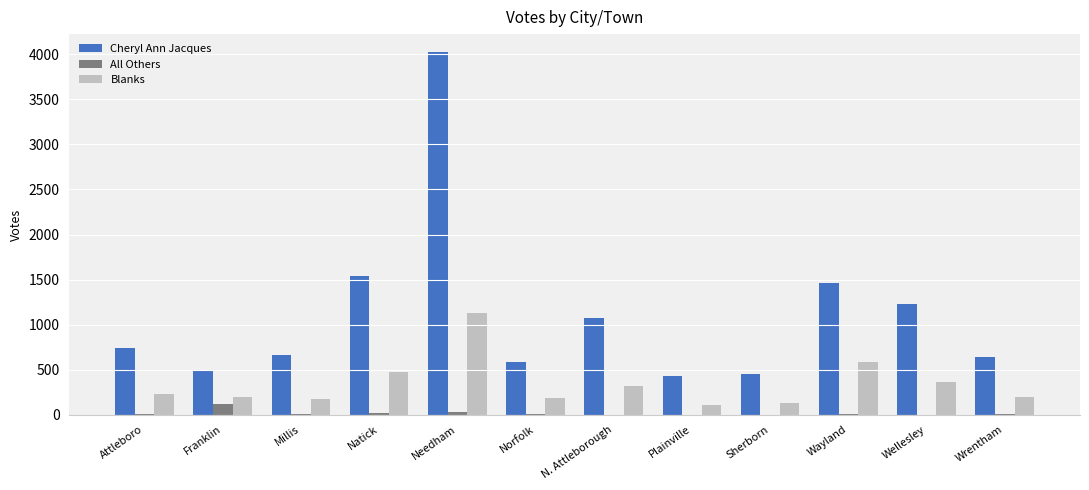

What is the sum of all Blanks values?

4077